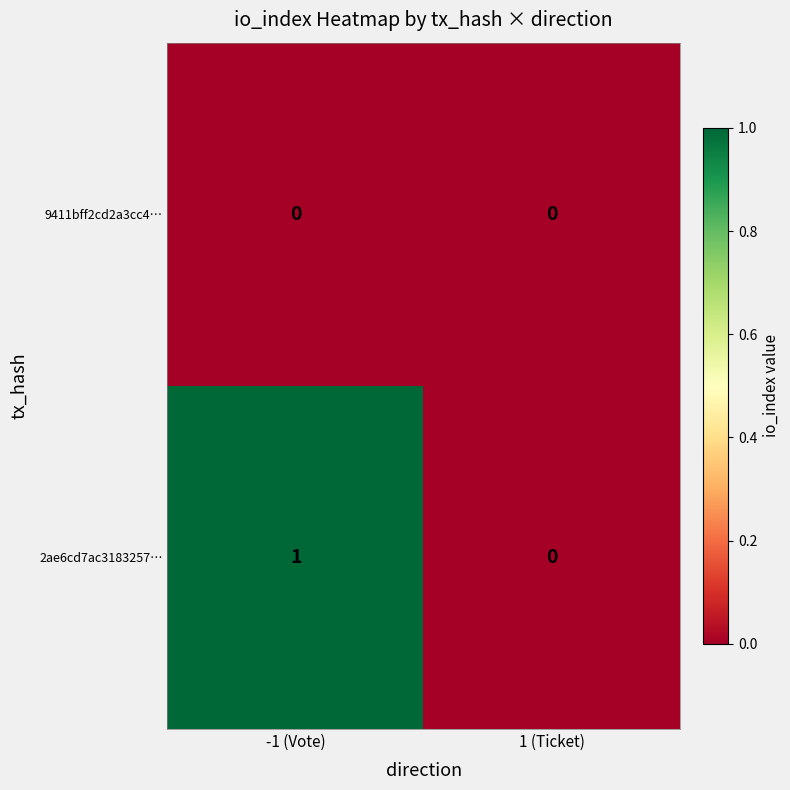

Which series has the largest total across all categories?

2ae6cd7ac3183257…